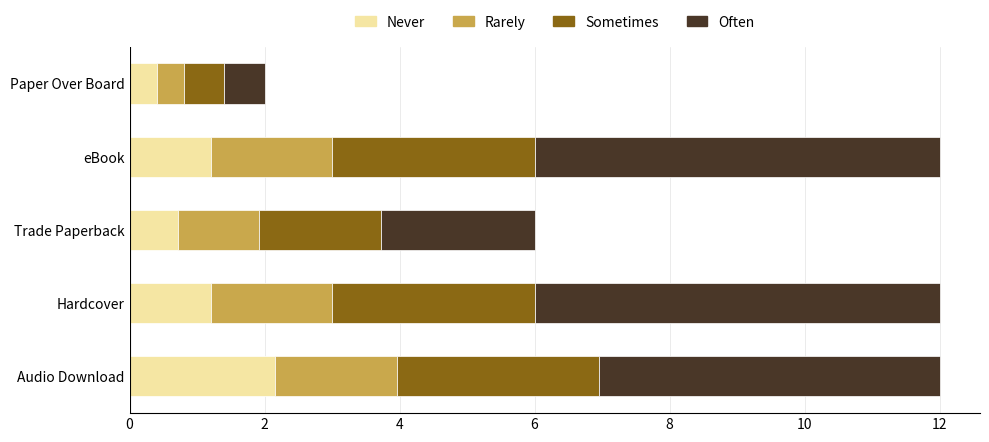

What is the total value across all series at Paper Over Board?

2.0